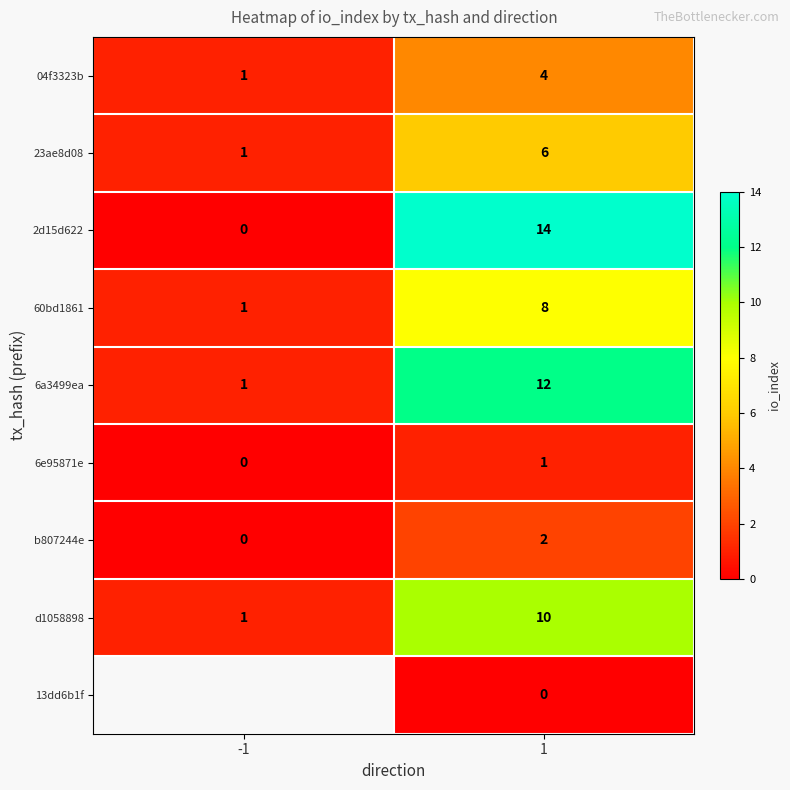

Rank the series at 1 from lowest to highest value.

13dd6b1f, 6e95871e, b807244e, 04f3323b, 23ae8d08, 60bd1861, d1058898, 6a3499ea, 2d15d622